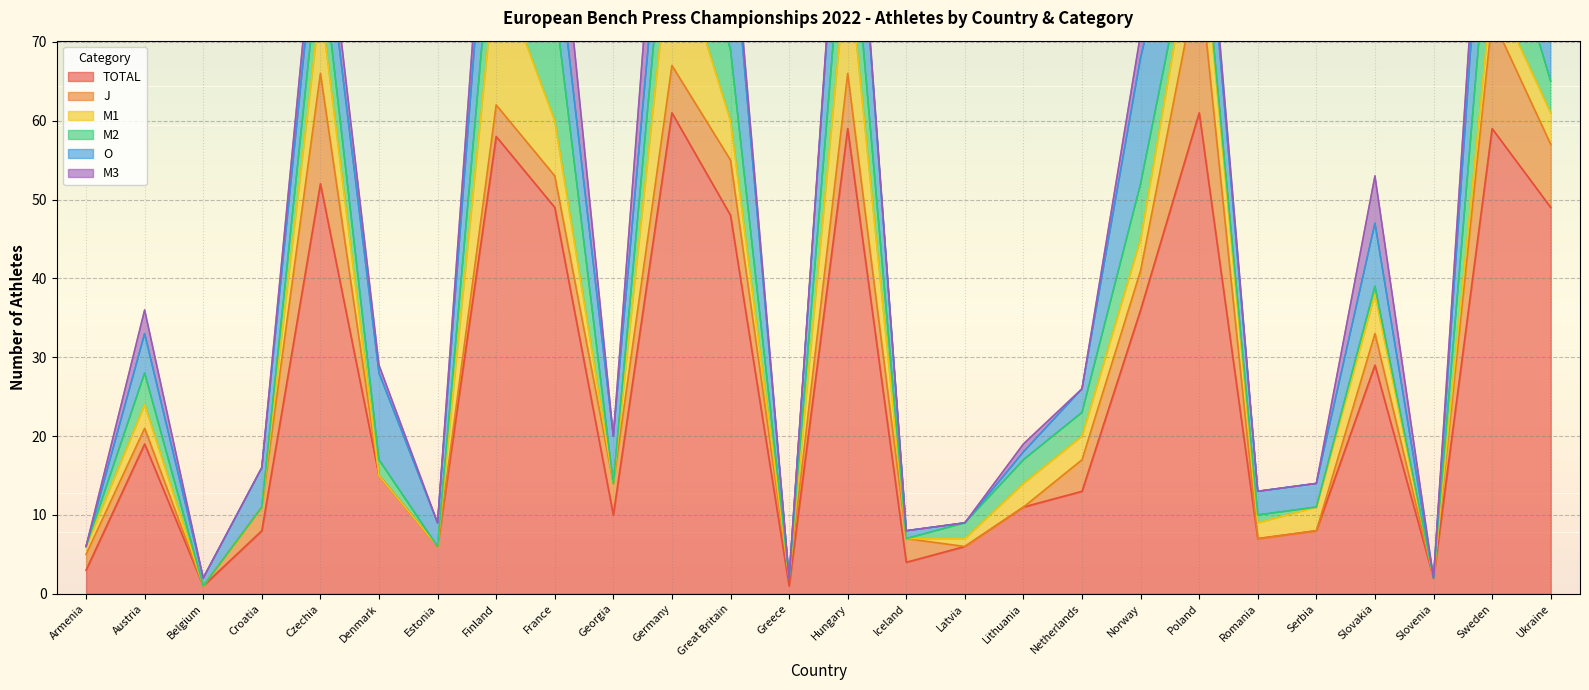

Which series has the largest range (max minus min)?

TOTAL